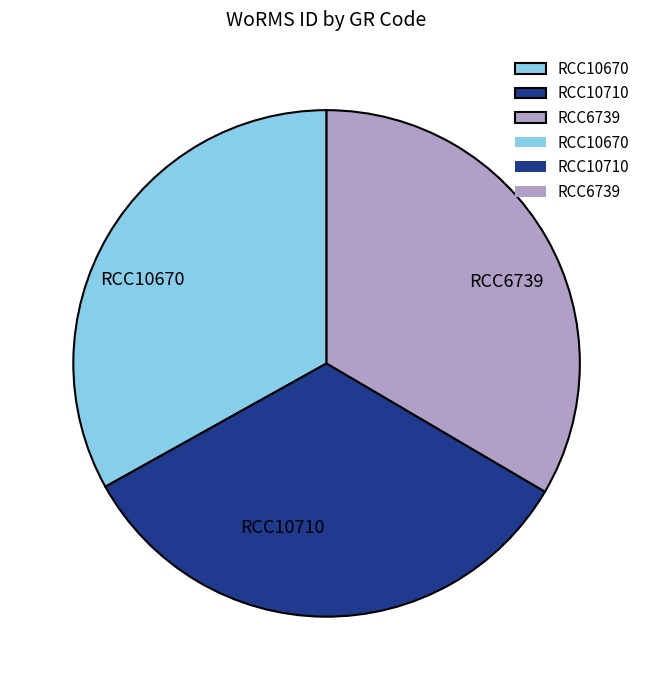

Do RCC10670 and RCC6739 together represent more than half of the pie?

Yes